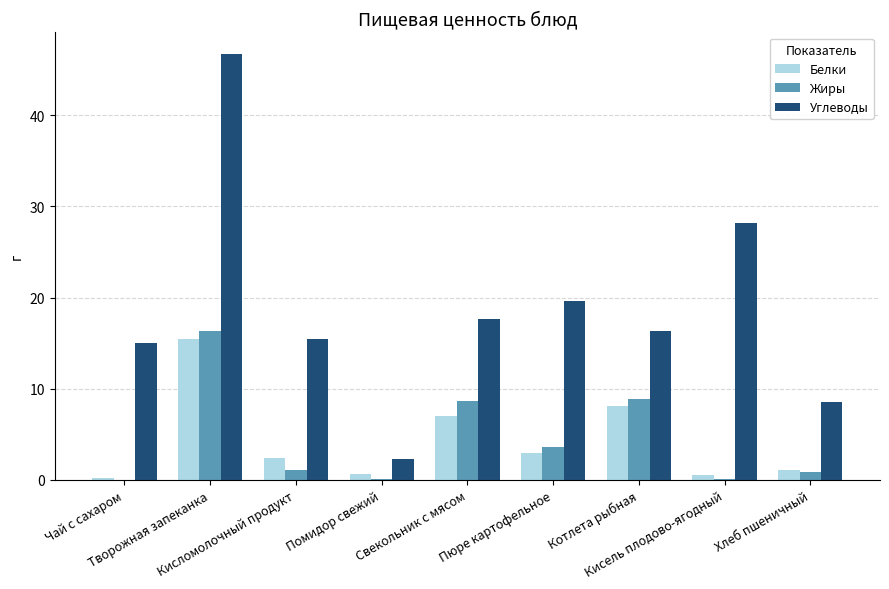

What is the greatest value displayed?

46.8